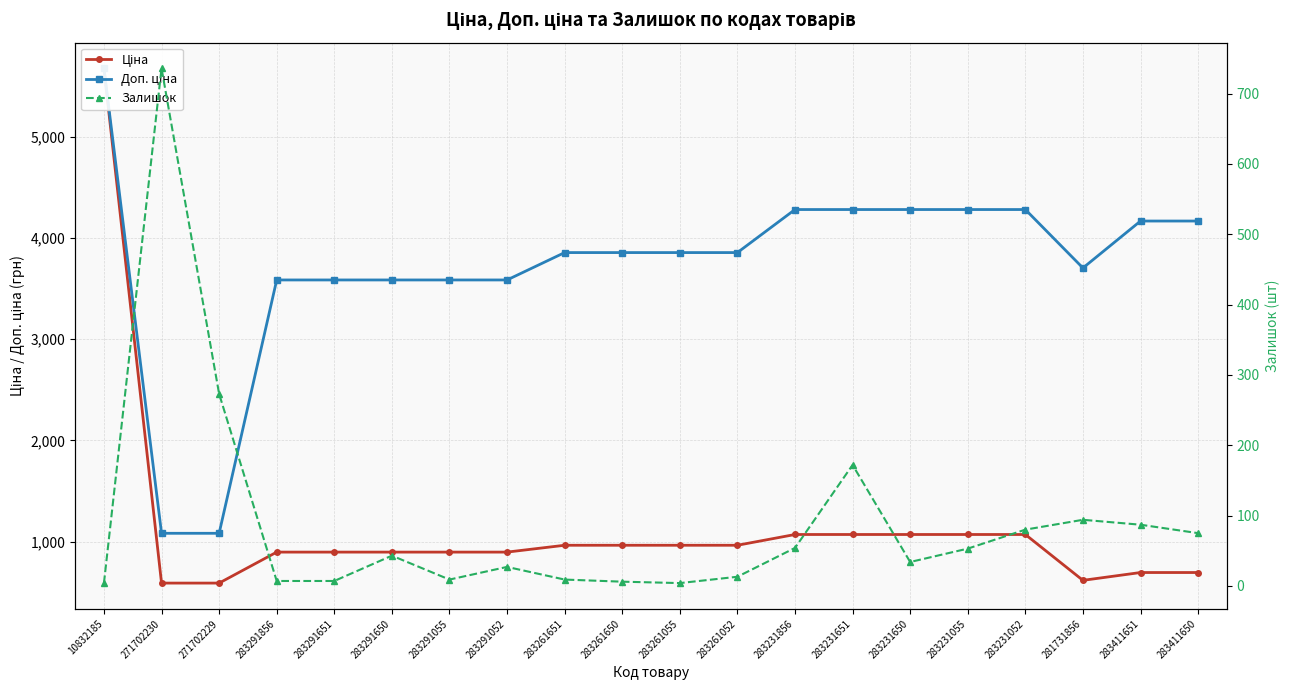

What value does the Ціна series have at 283291055?

895.9